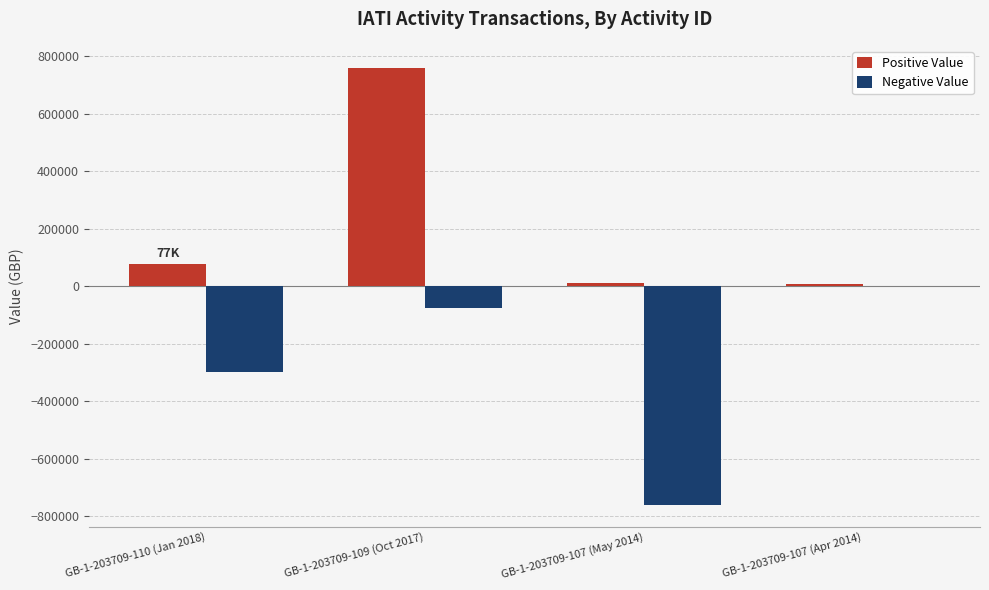

At which category is the sum across all series the highest?

GB-1-203709-109 (Oct 2017)